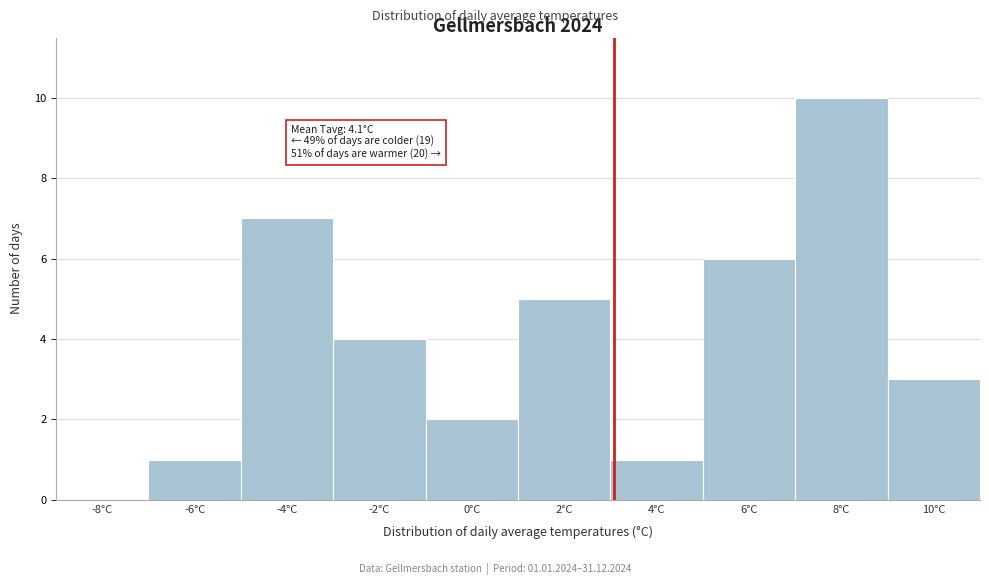

Reading left to right, list all the values displayed in this chart.

-8°C=0	-6°C=1	-4°C=7	-2°C=4	0°C=2	2°C=5	4°C=1	6°C=6	8°C=10	10°C=3